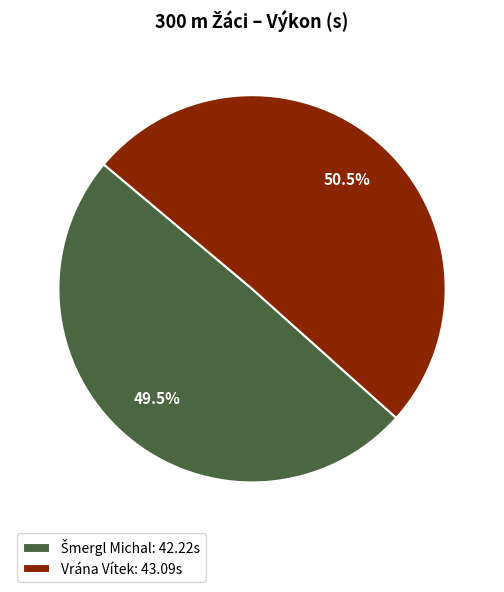

How many slices are in this pie chart?

2